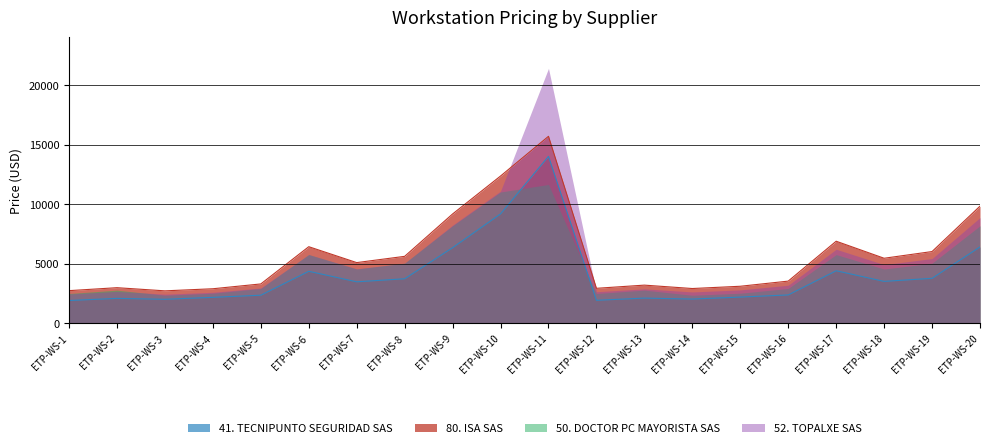

What is the difference between the maximum and minimum values in the 41. TECNIPUNTO SEGURIDAD SAS series?

12099